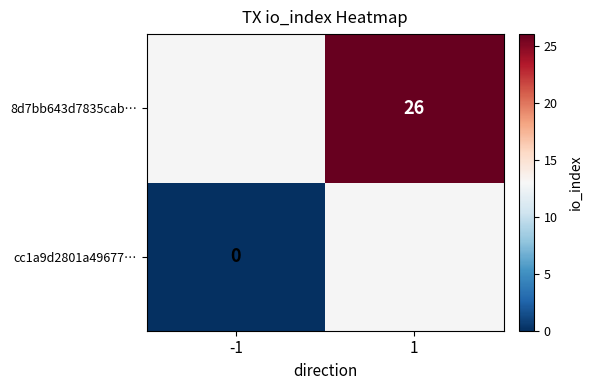

Is the value of cc1a9d2801a49677… at -1 greater than the value of 8d7bb643d7835cab… at 1?

No